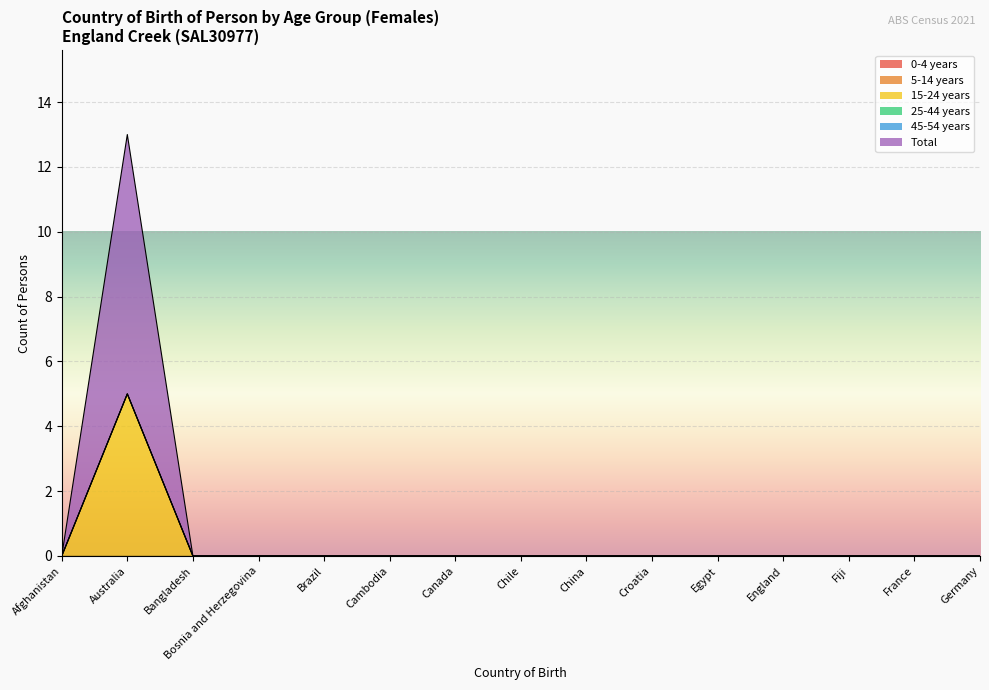

What is the label of the 5th point from the left?

Brazil